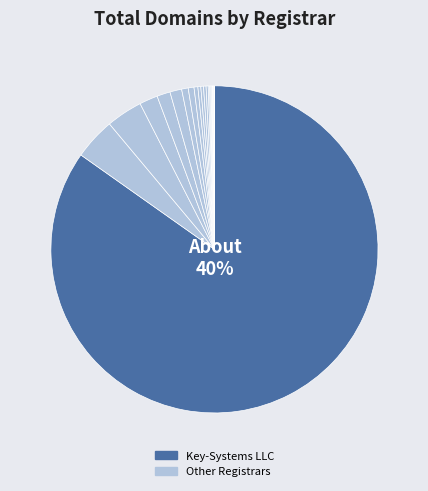

Which slice is the largest?

Key-Systems LLC